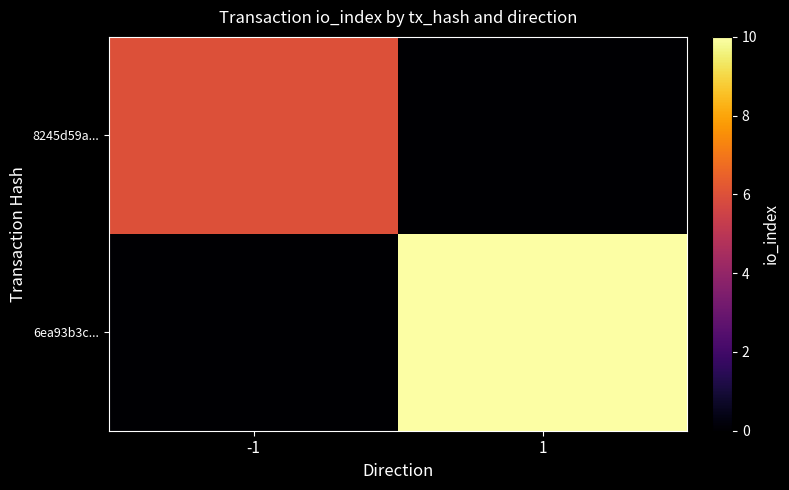

Reading left to right, transcribe all the data shown in this chart.

8245d59a...: -1=6	1=0
6ea93b3c...: -1=0	1=10